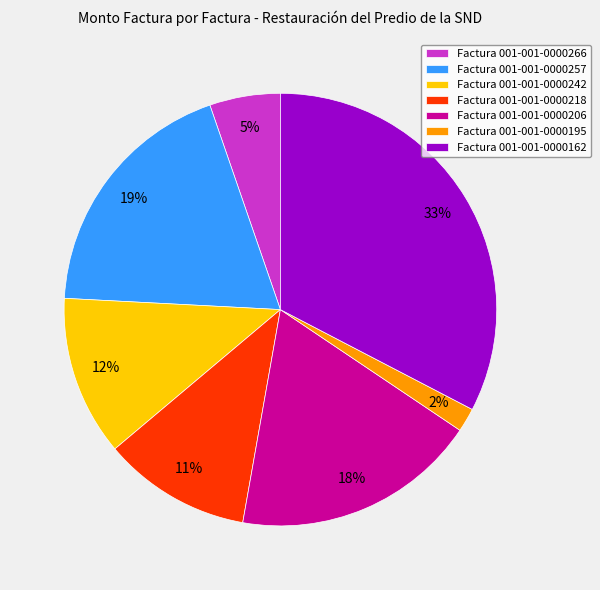

How many segments does this pie chart have?

7